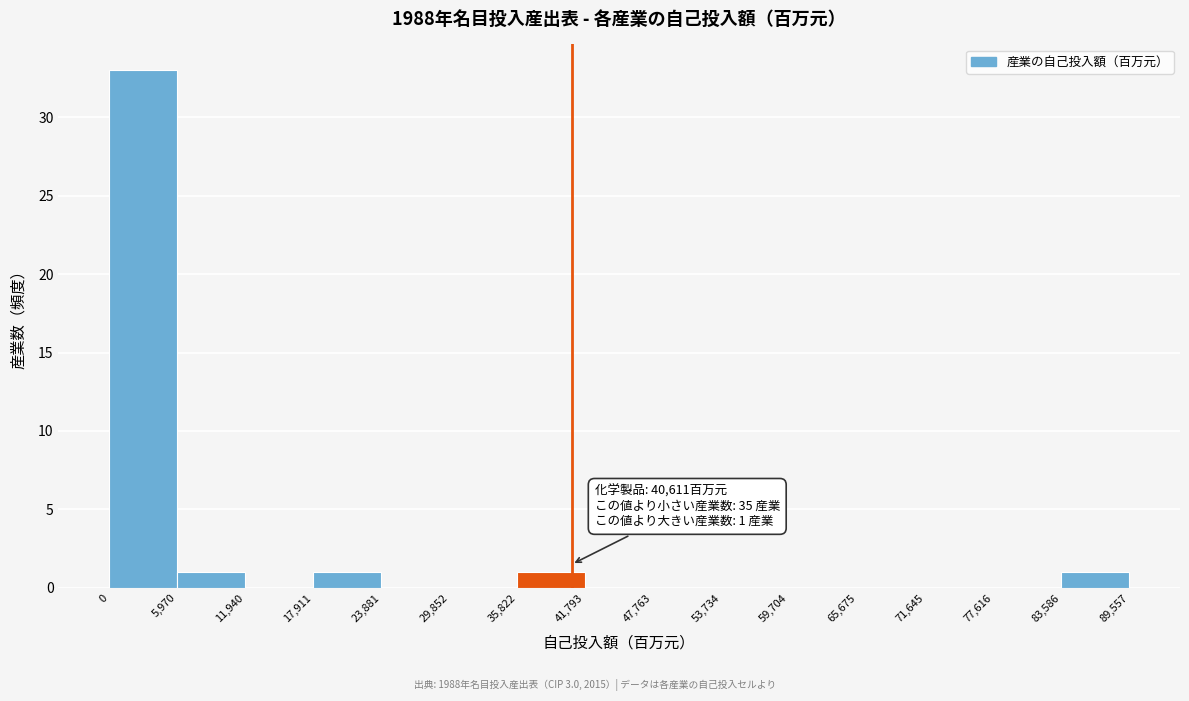

Which range on the x-axis has the tallest bar?

0 to 5,970